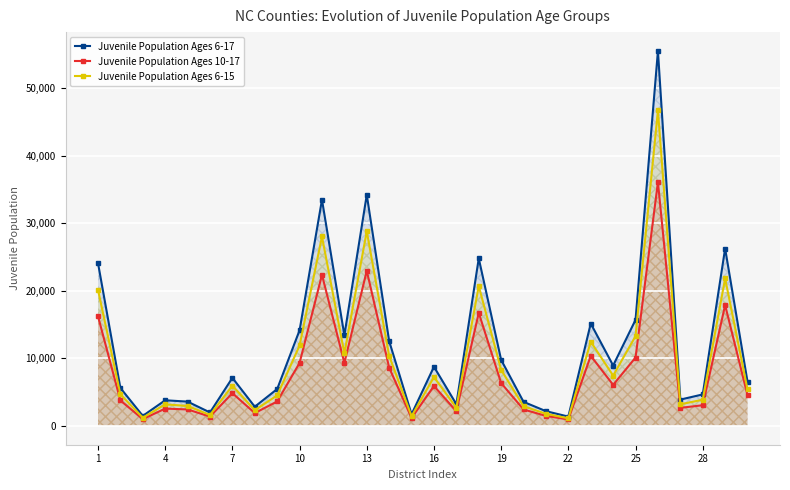

The Juvenile Population Ages 10-17 series shows 22955 at 13. True or false?

True